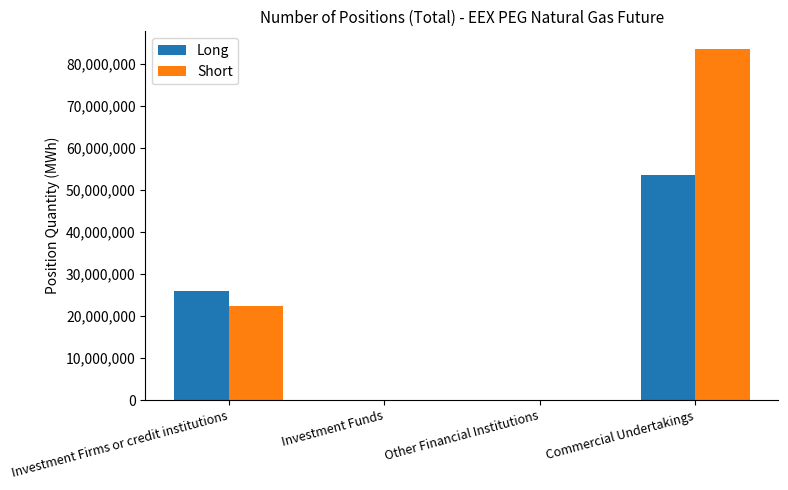

At which label is Short closest to 41796372?

Investment Firms or credit institutions